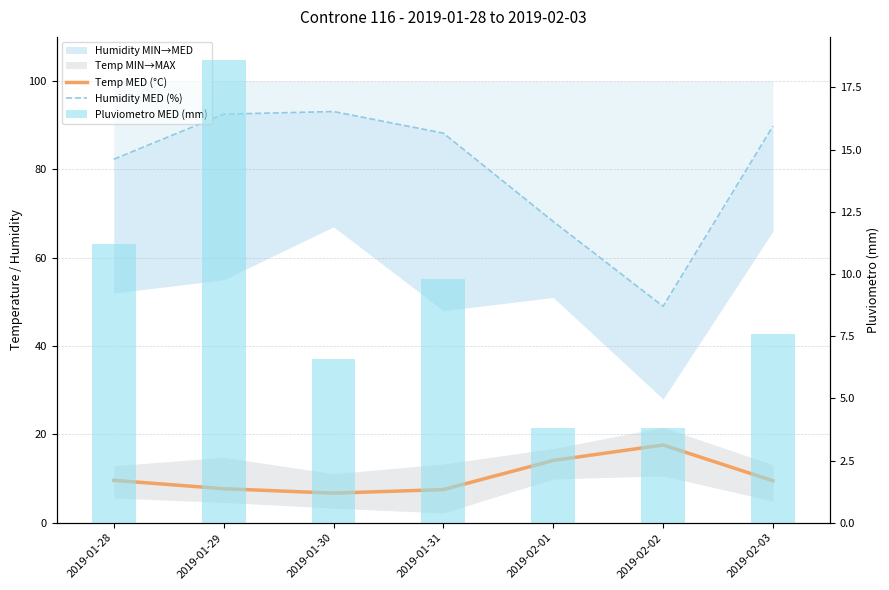

What position from the right is 2019-02-02?

2